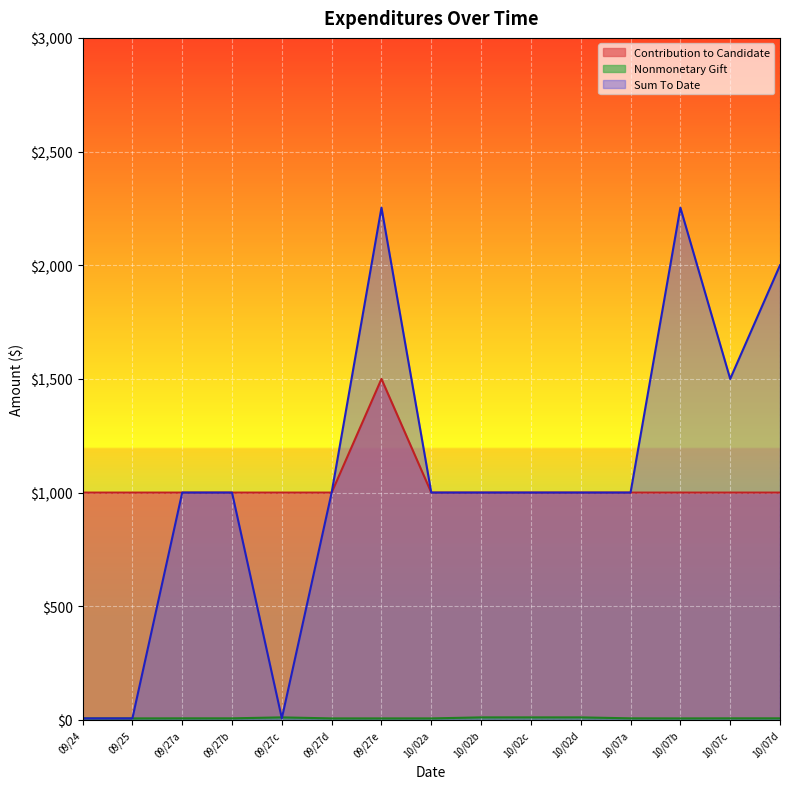

What is the average value of the Sum To Date series?

1068.5